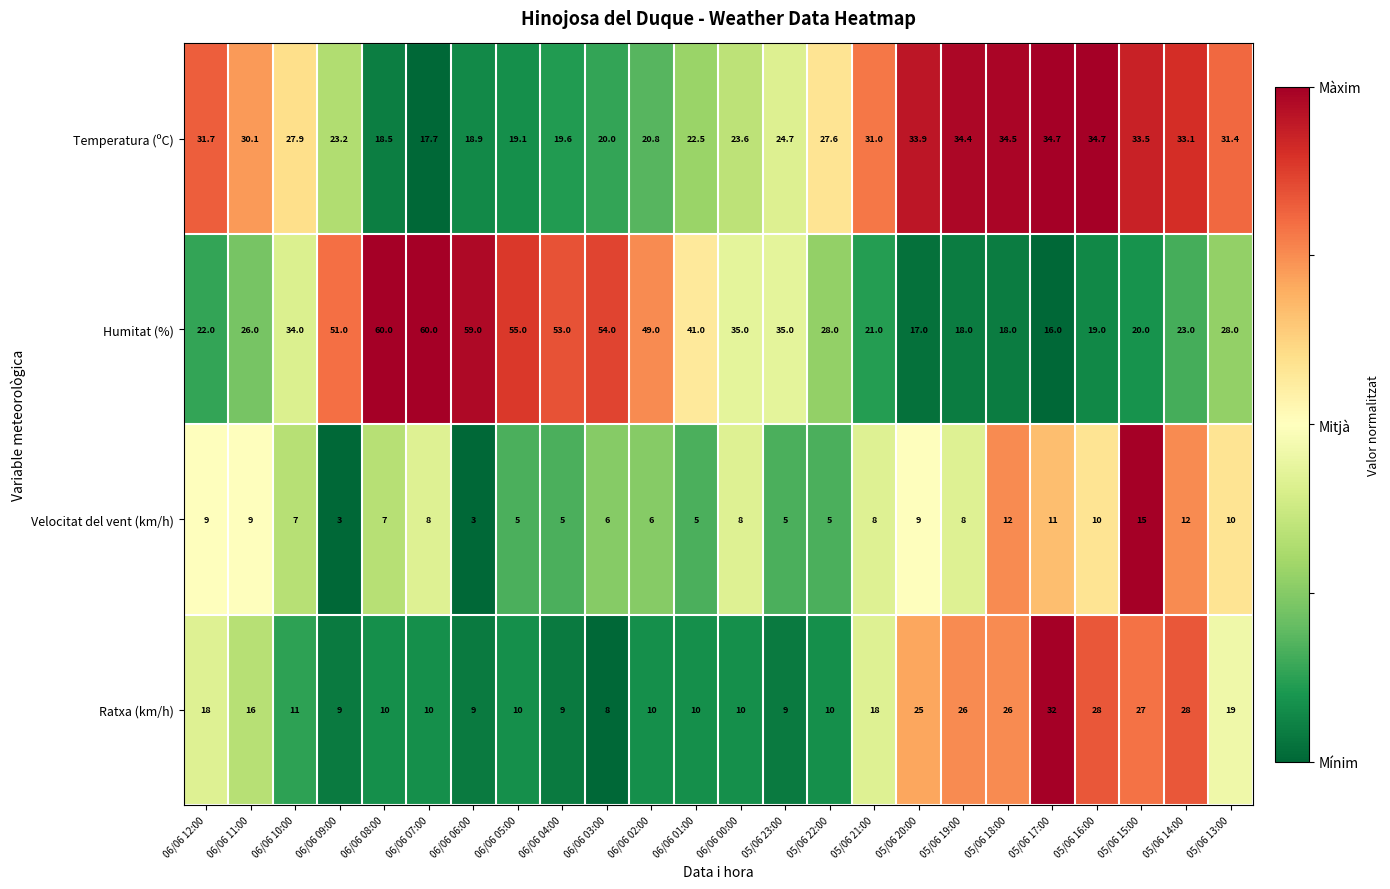

What is the maximum value shown in the chart?

60.0